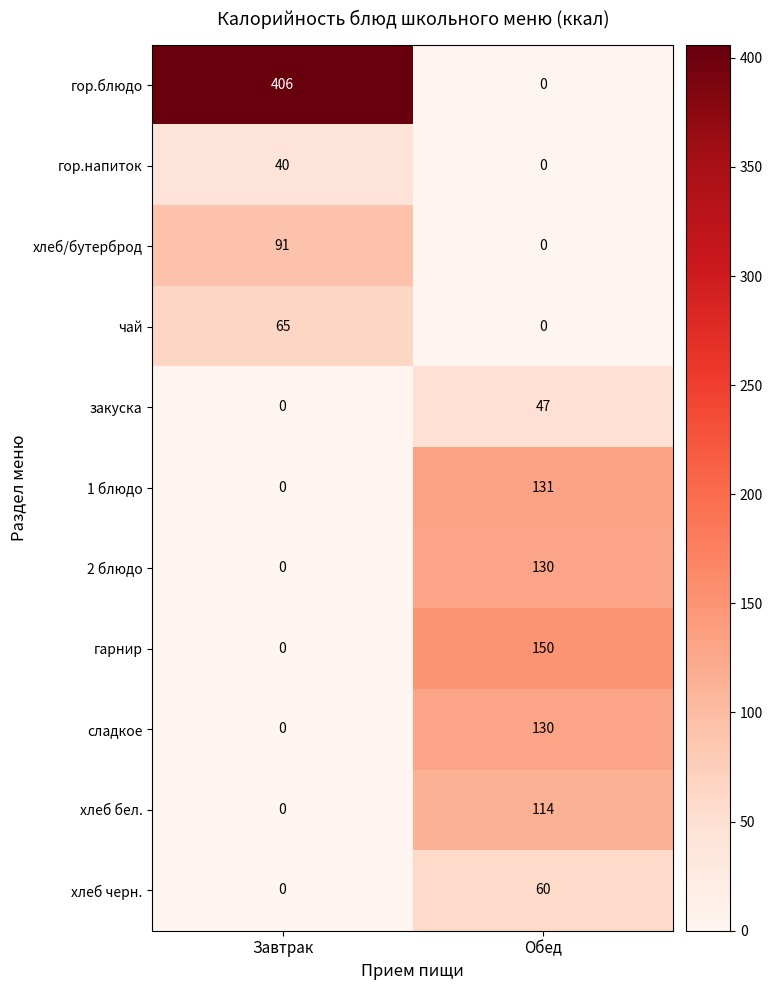

What is the greatest value displayed?

406